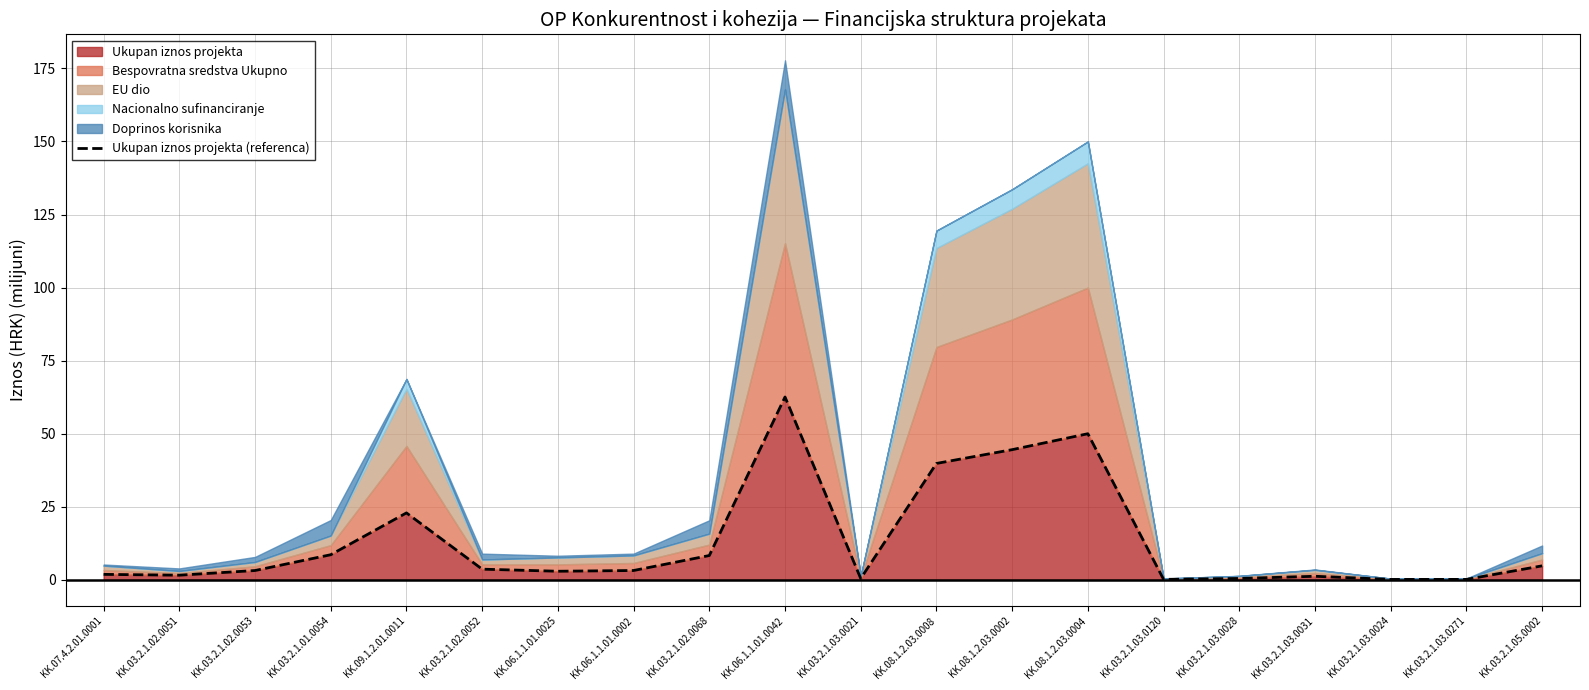

True or false: the data shows 0.8 at KK.03.2.1.03.0028.

False